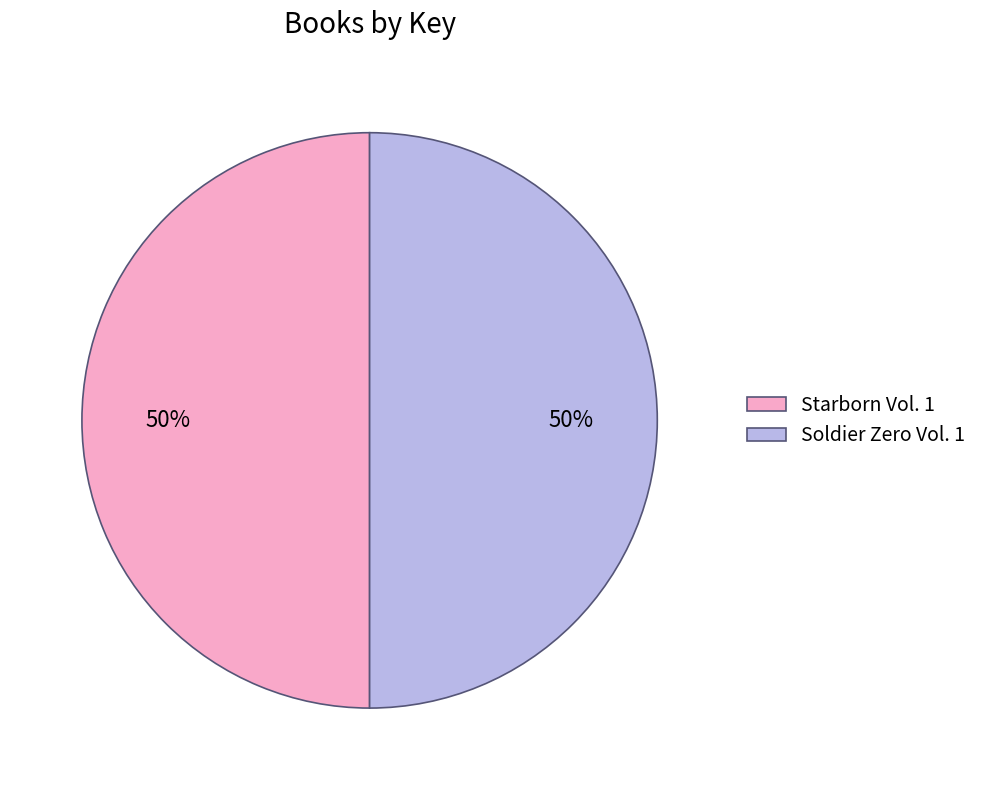

To the nearest percent, what percentage of the pie is Soldier Zero Vol. 1?

50%